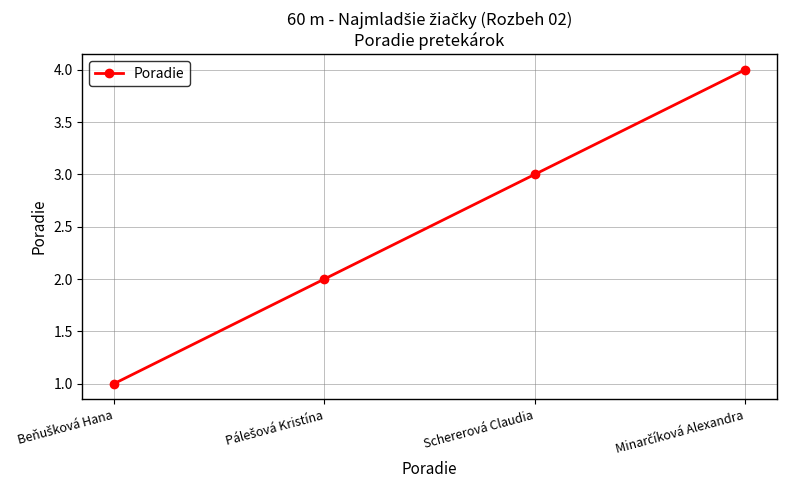

True or false: the data has more than 1 interior local peaks.

False